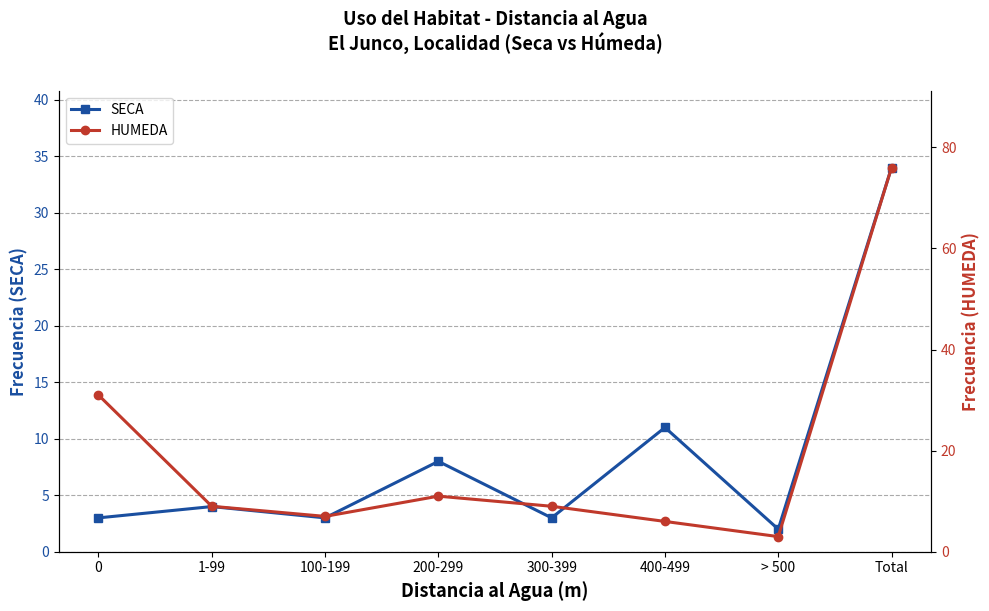

What position from the right is Total?

1